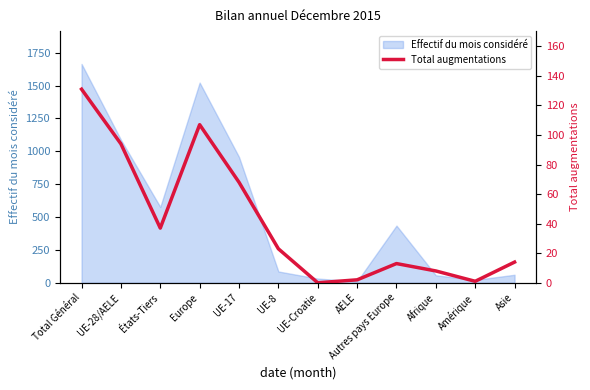

Reading left to right, list all the values displayed in this chart.

Total Général=131	UE-28/AELE=94	États-Tiers=37	Europe=107	UE-17=68	UE-8=23	UE-Croatie=0	AELE=2	Autres pays Europe=13	Afrique=8	Amérique=1	Asie=14